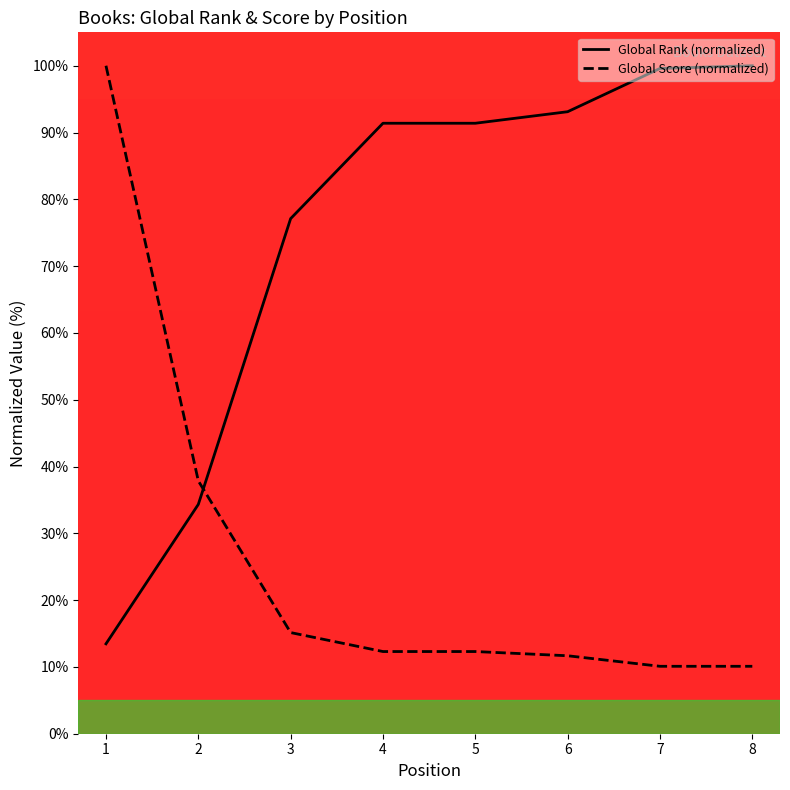

Is this an area chart (filled region under the line)?

No